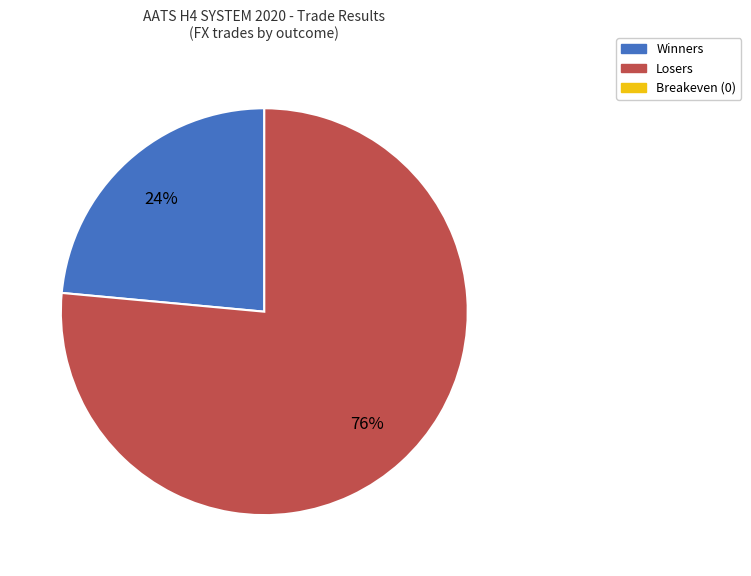

Is there a majority slice in this chart?

Yes